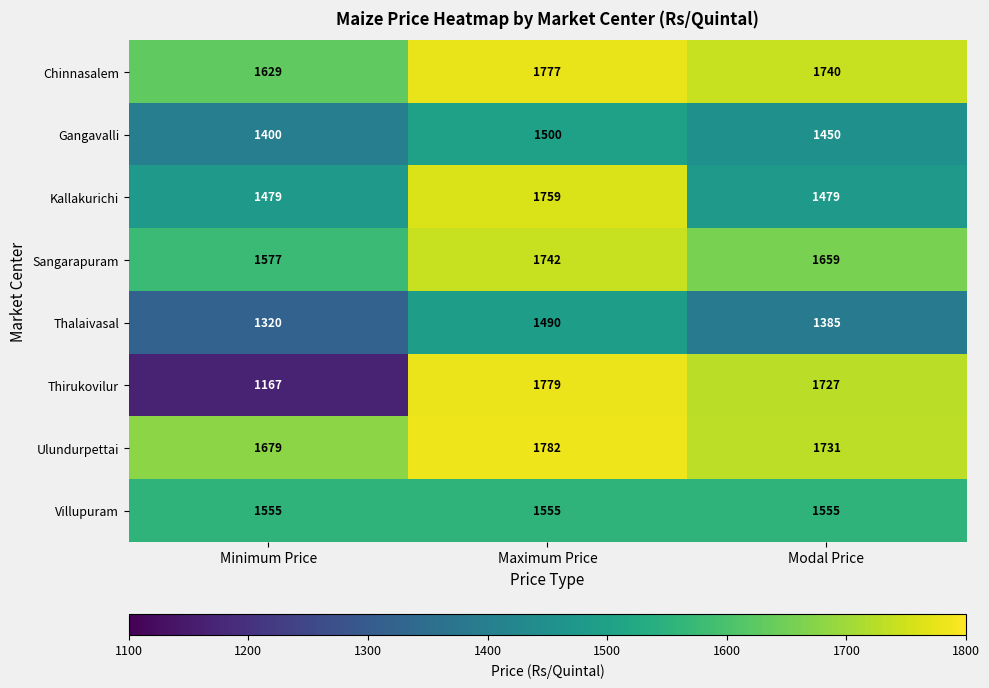

At which label does Gangavalli reach its minimum?

Minimum Price